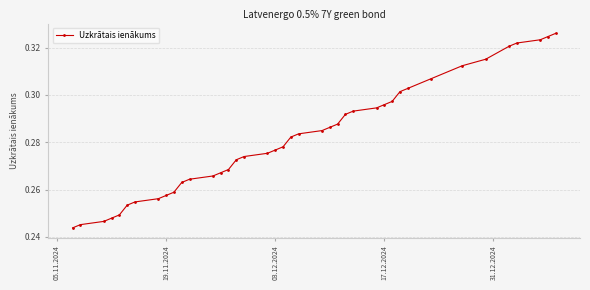

Count the values in the range 0 to 1.

40